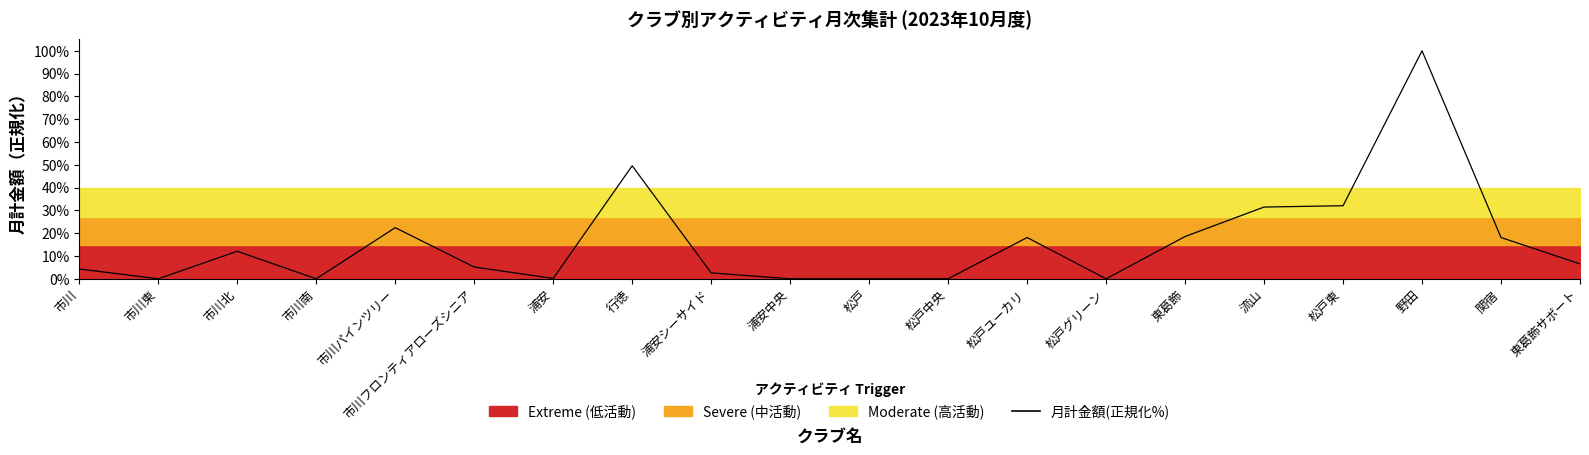

True or false: the data shows 0.0 at 松戸中央.

True